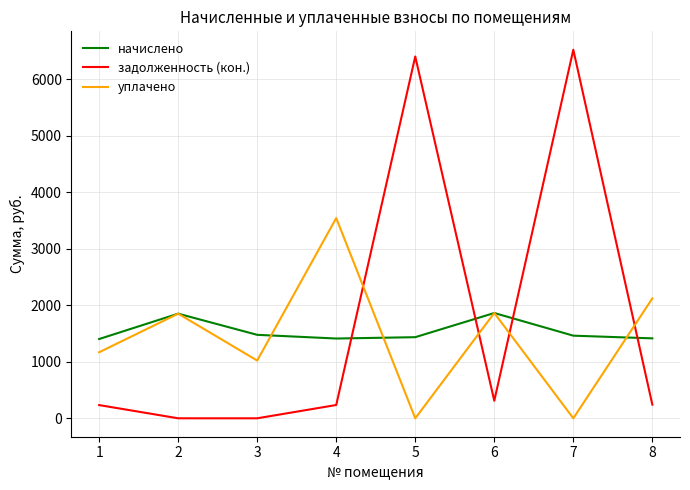

How many times do начислено and задолженность (кон.) cross each other?

4